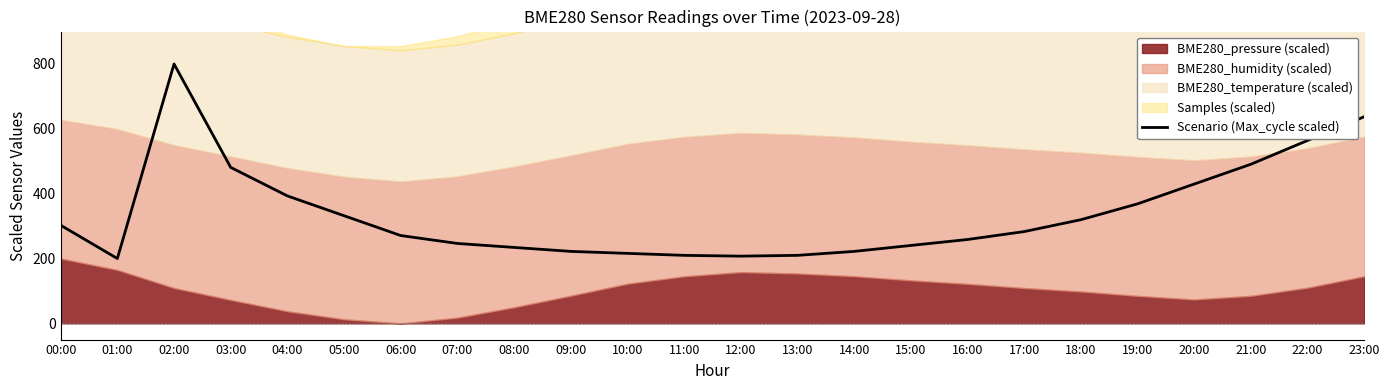

Does the chart display data point markers on the line(s)?

No